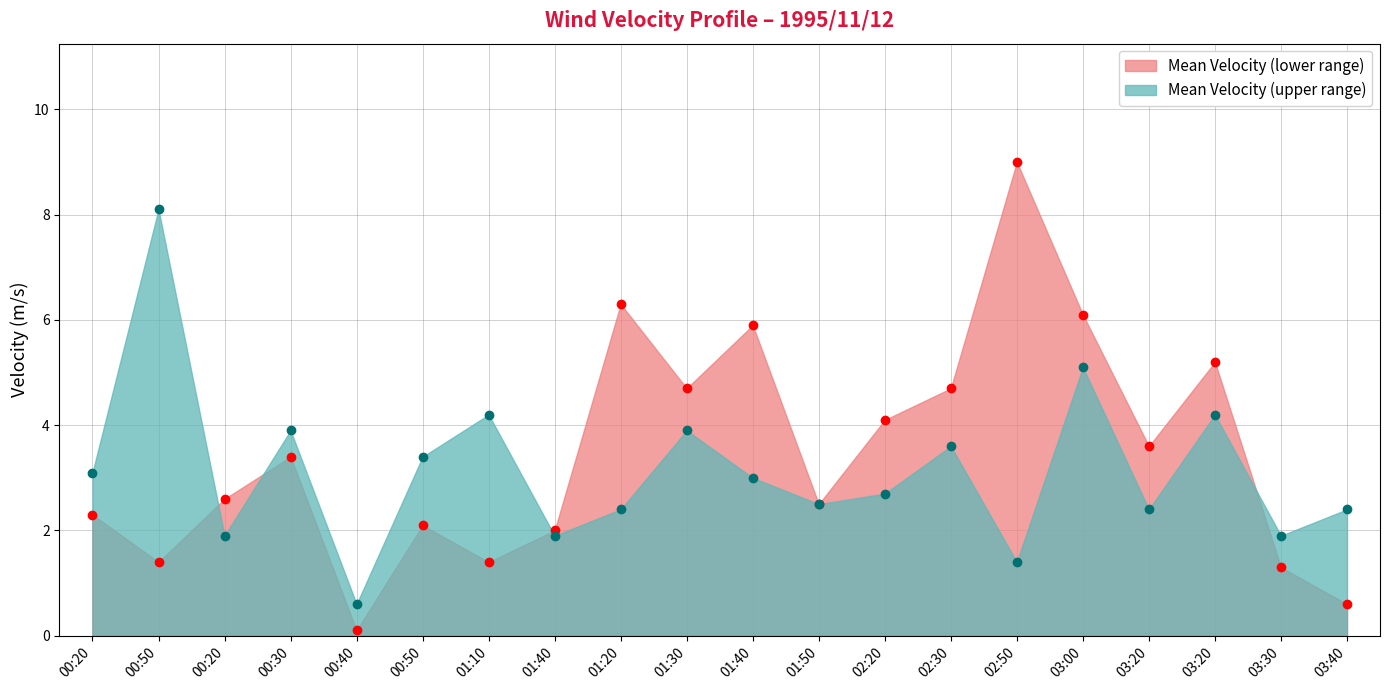

Count the number of categories in the chart.

20